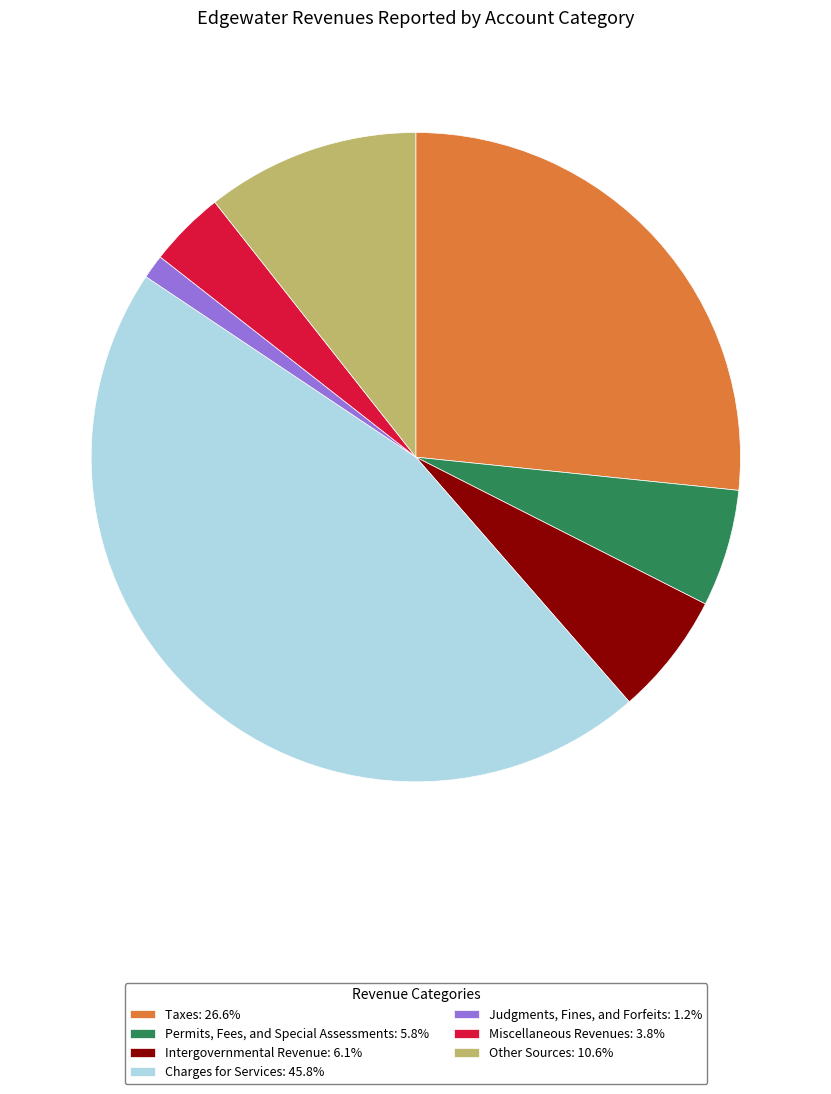

The Other Sources slice represents 1% of the pie. True or false?

False